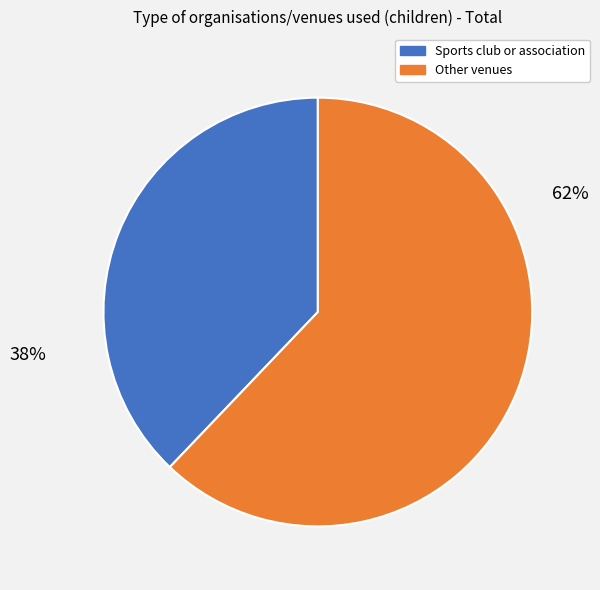

How many slices are in this pie chart?

2